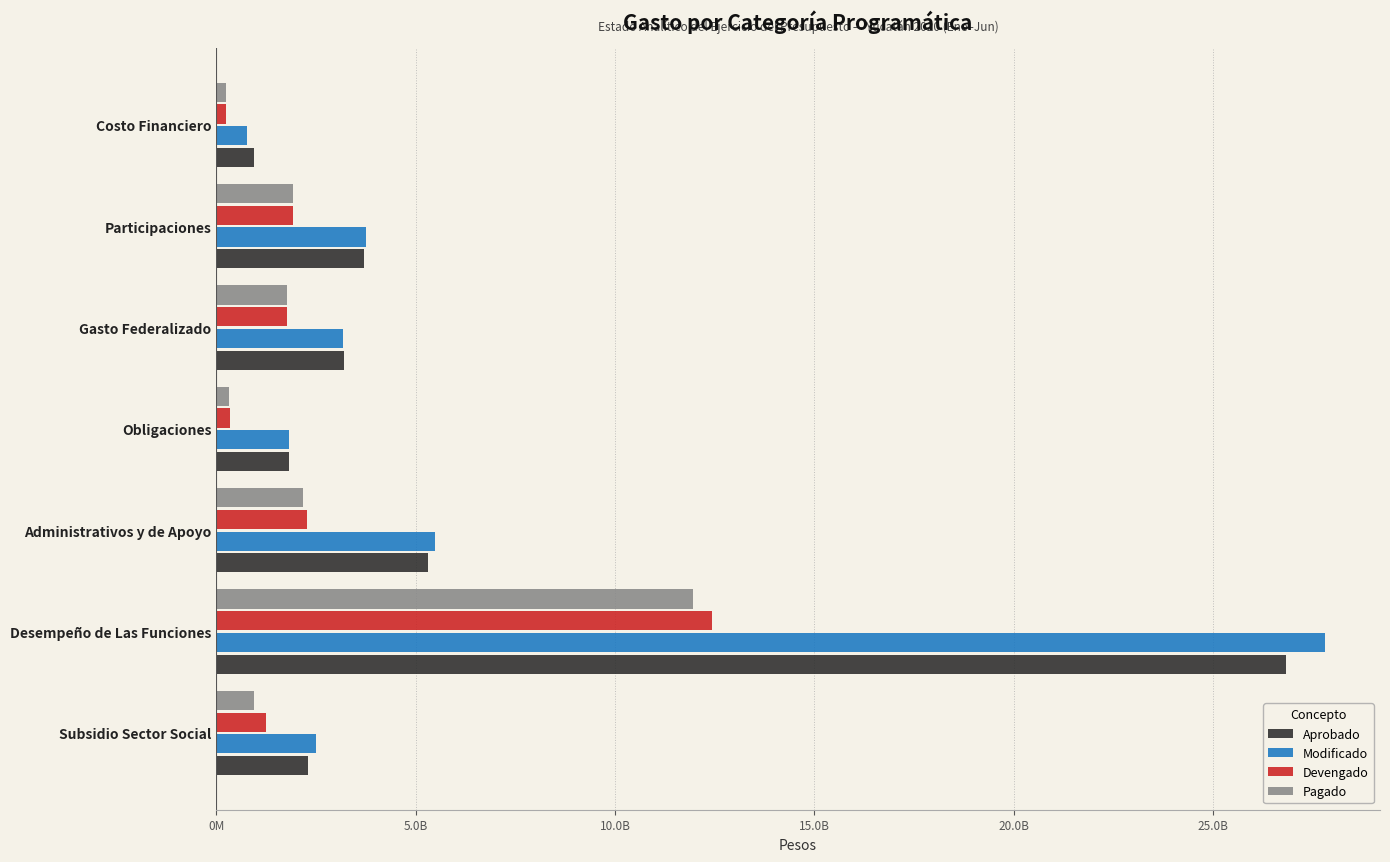

What are all the series names shown in the legend?

Aprobado, Modificado, Devengado, Pagado